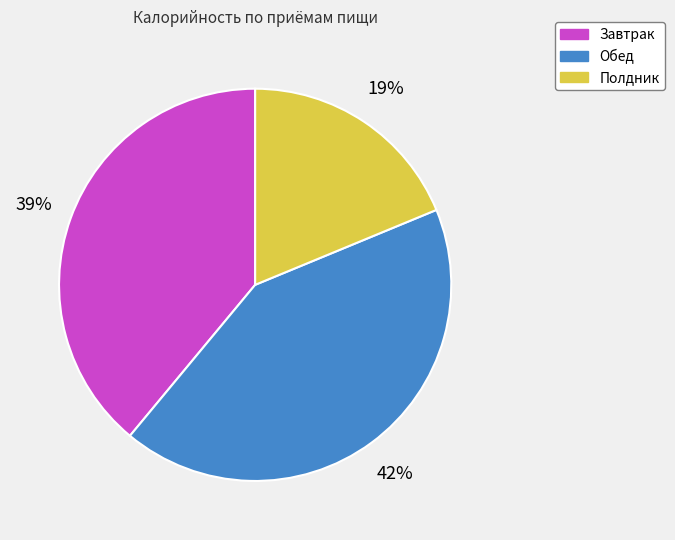

True or false: Обед accounts for 42% of the total.

True